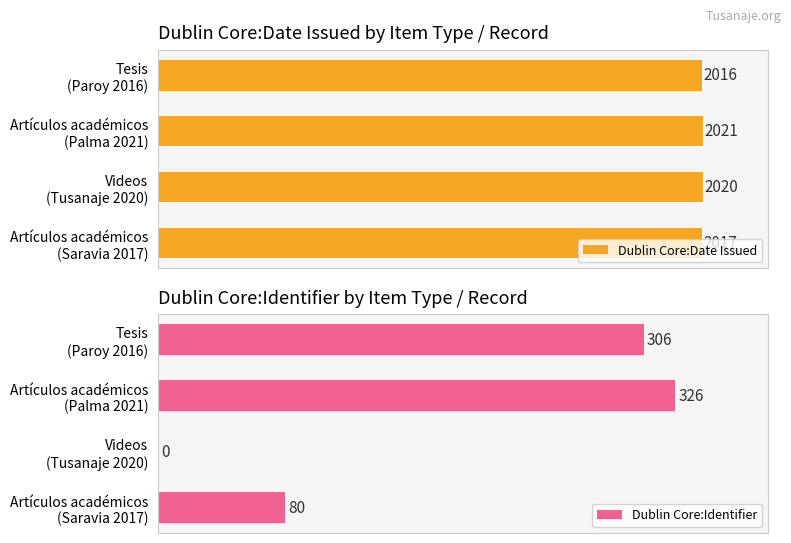

List the series in order of their peak value, highest first.

Dublin Core:Date Issued, Dublin Core:Identifier